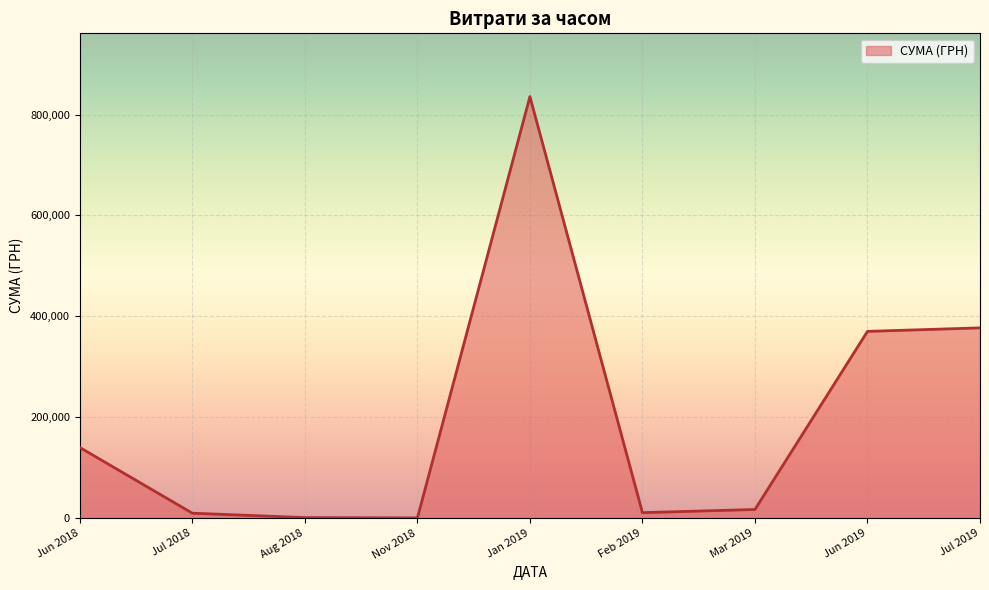

What is the change in value from Jun 2018 to Jul 2019?

+237051.4